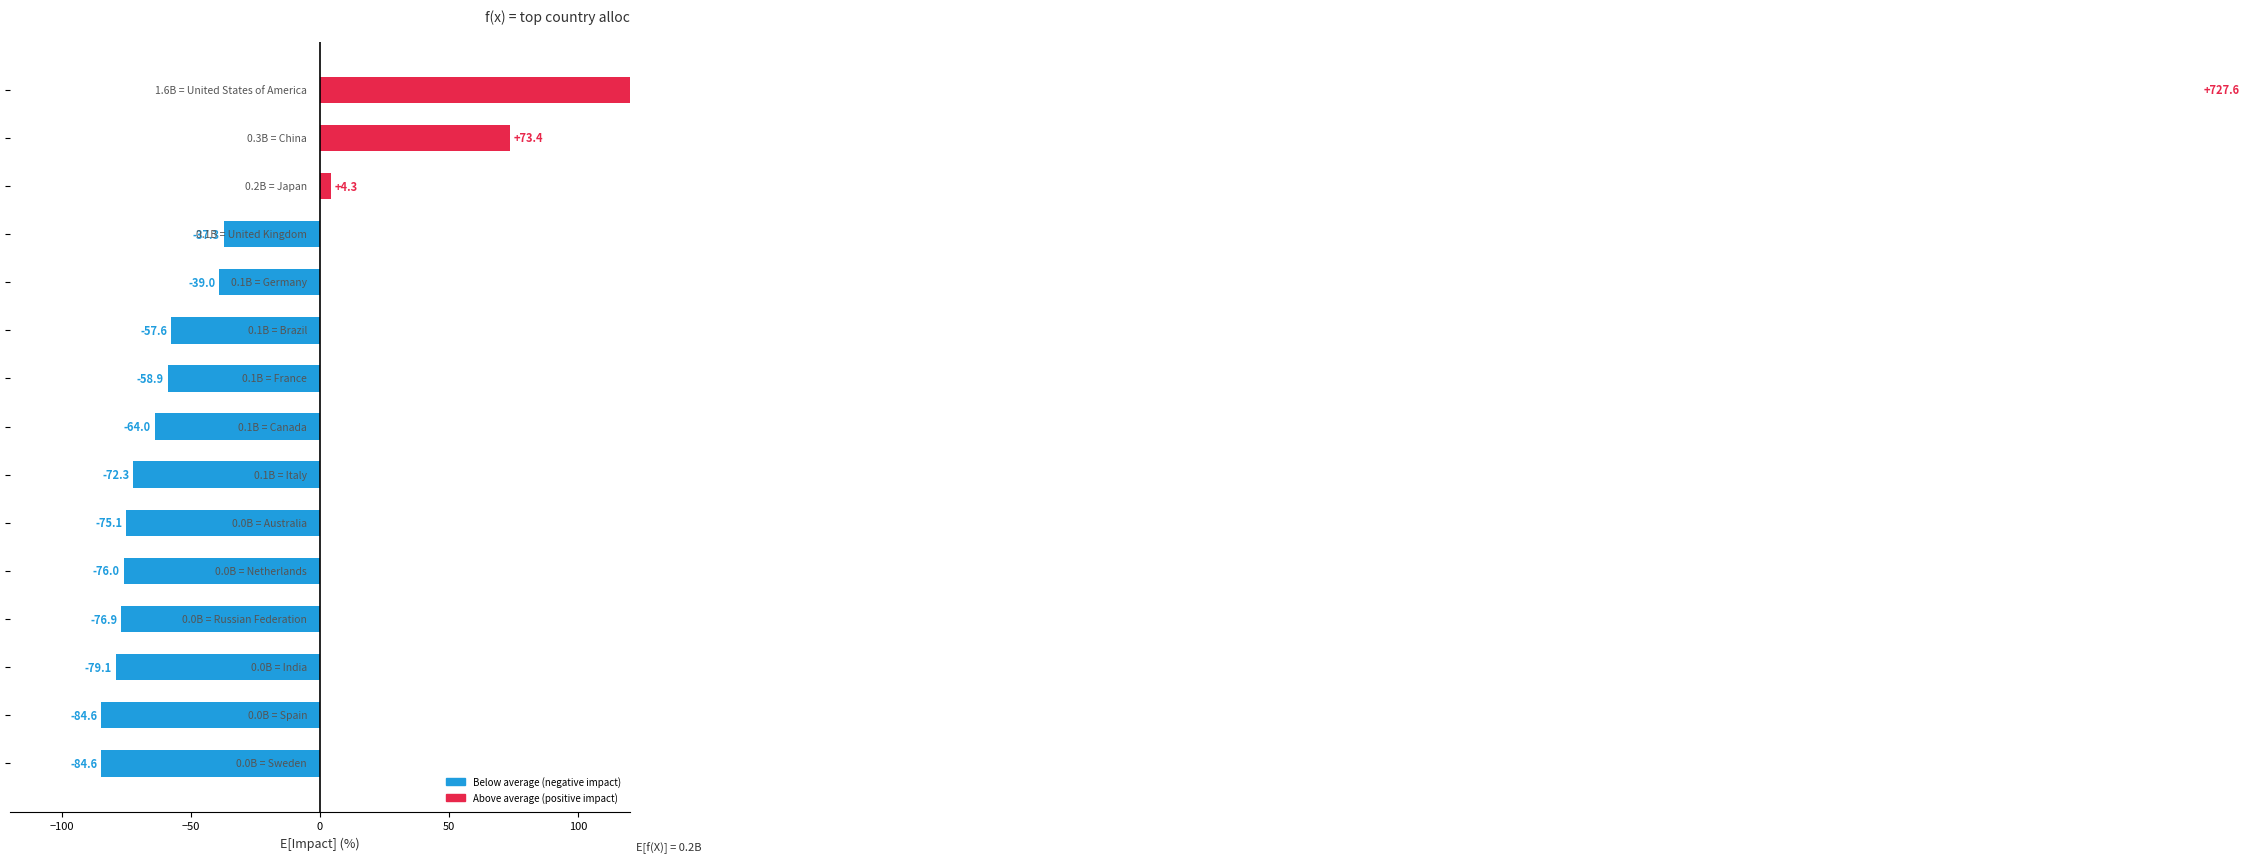

How many values exceed -63?

7